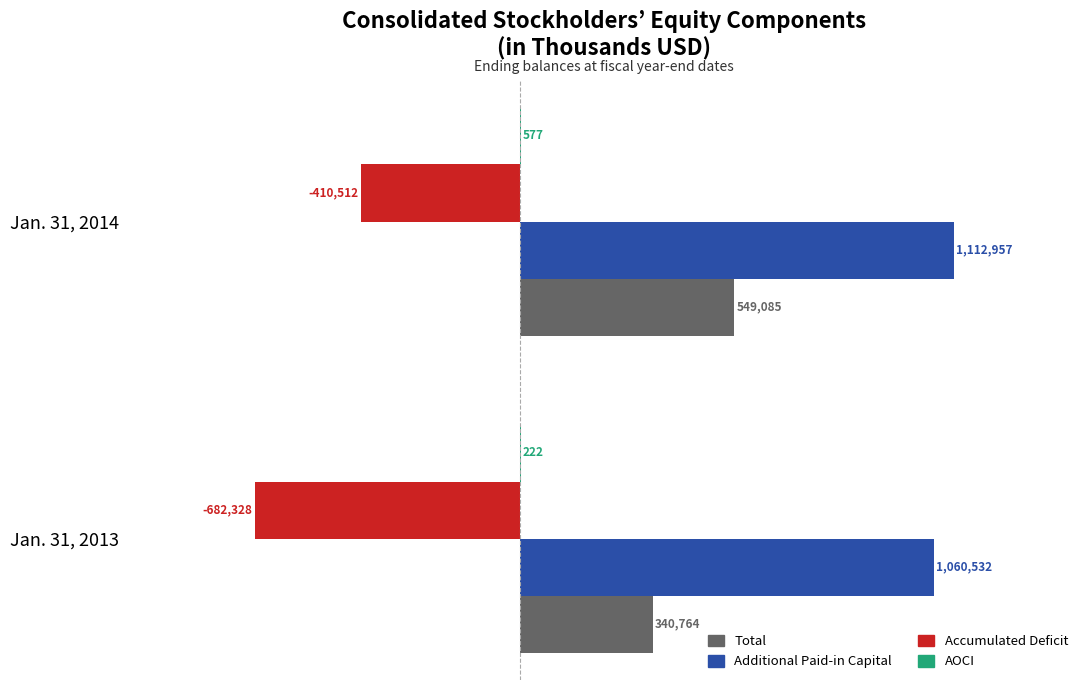

What is the value of the Total bar at the 2nd from the left?

549085